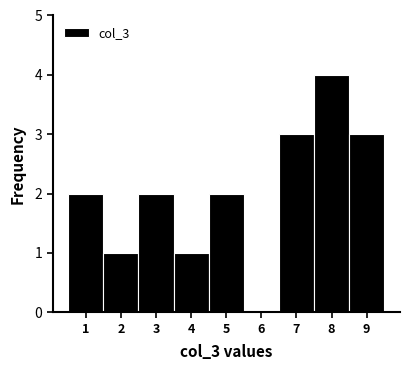

Reading left to right, transcribe all the data shown in this chart.

1=2	2=1	3=2	4=1	5=2	6=0	7=3	8=4	9=3